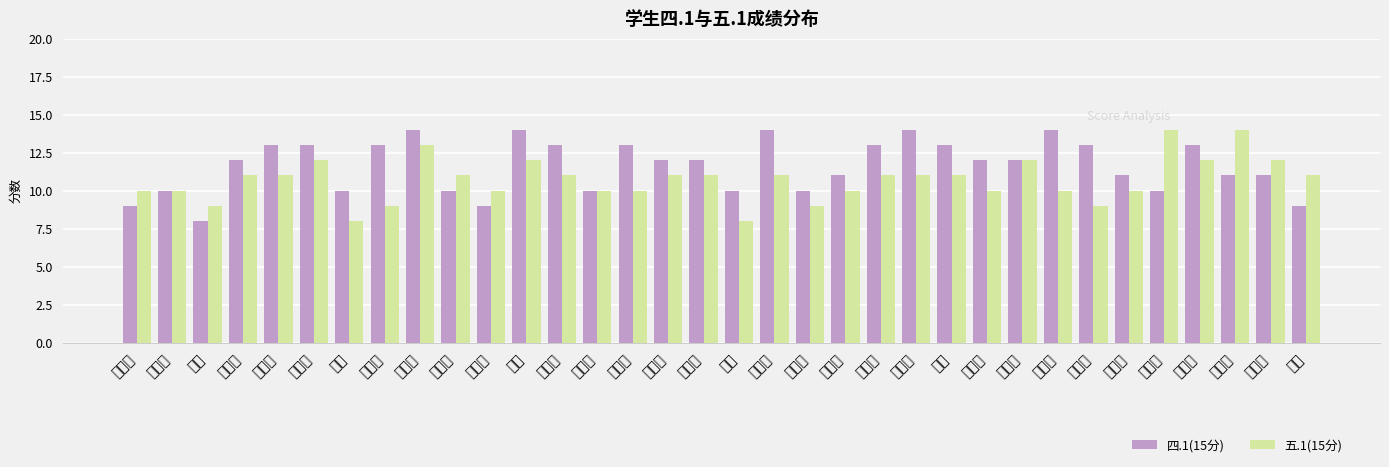

Which series has the largest total across all categories?

四.1(15分)